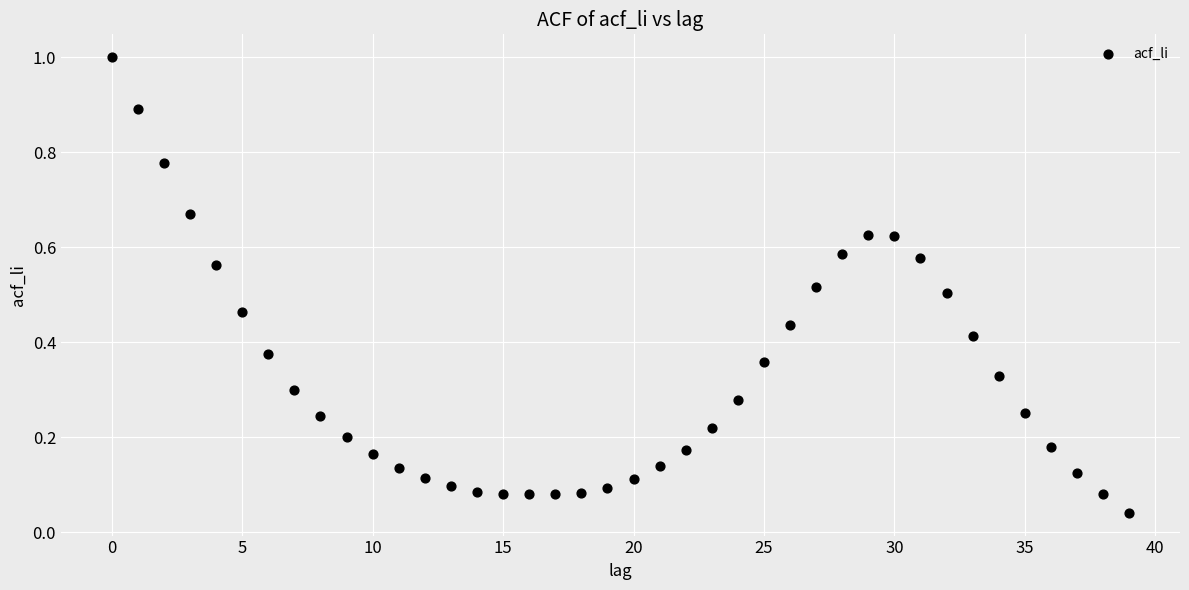

What is the range of Y values (max minus min)?

1.0